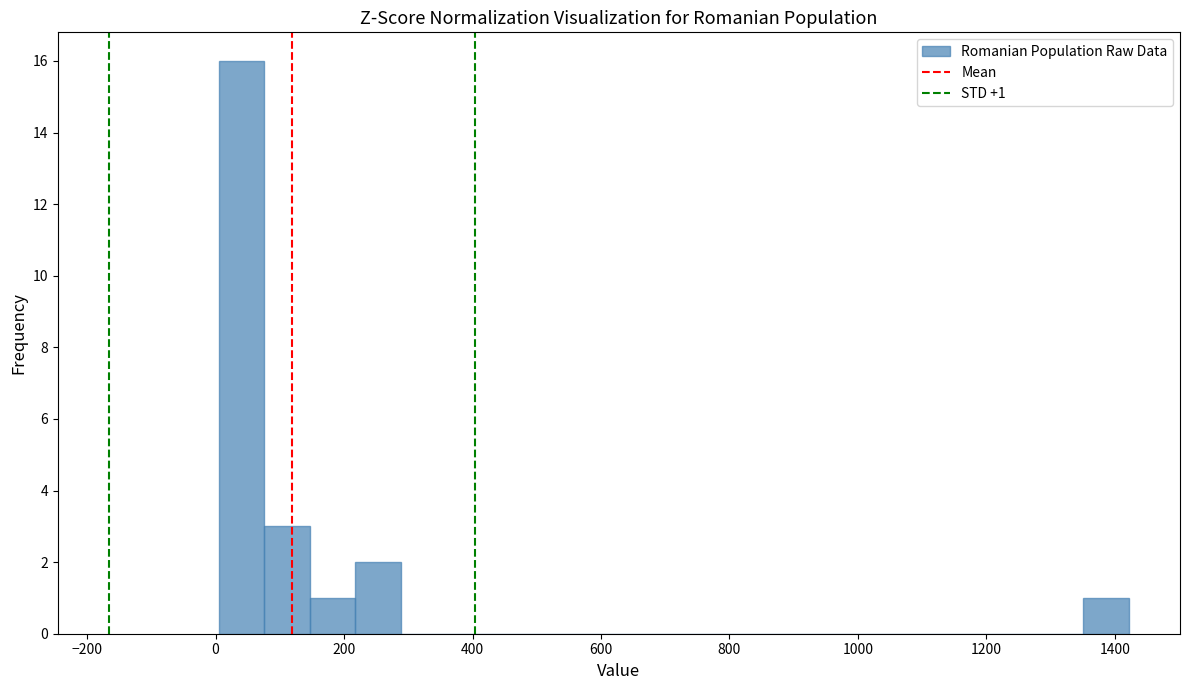

Read against the x-axis, roughly where is the centre of the tallest bar?

40